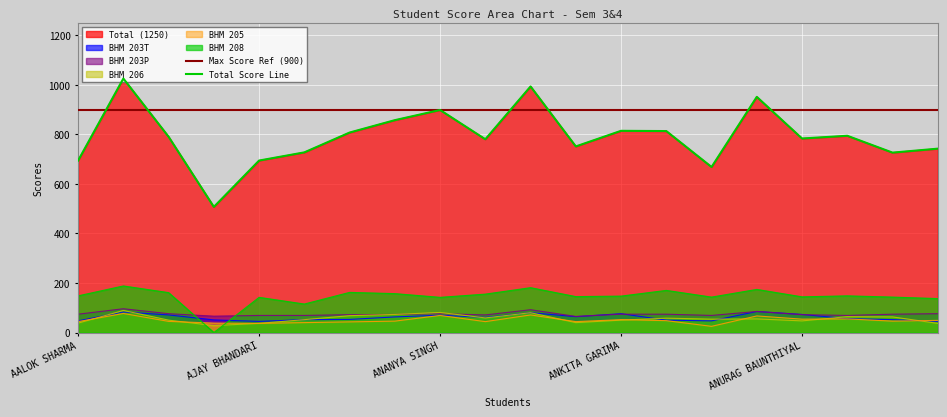

What is the greatest value displayed?

1025